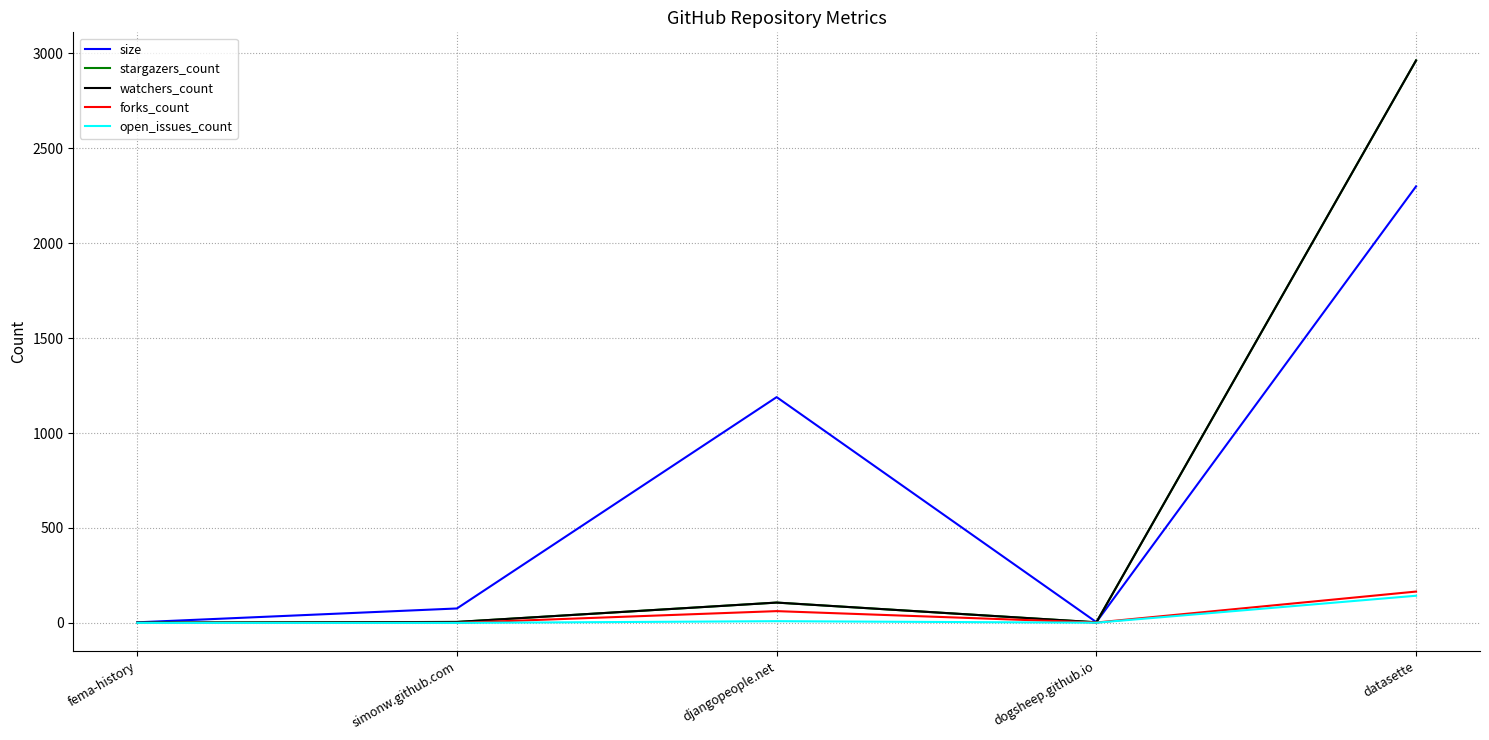

How many lines are shown in the chart?

5